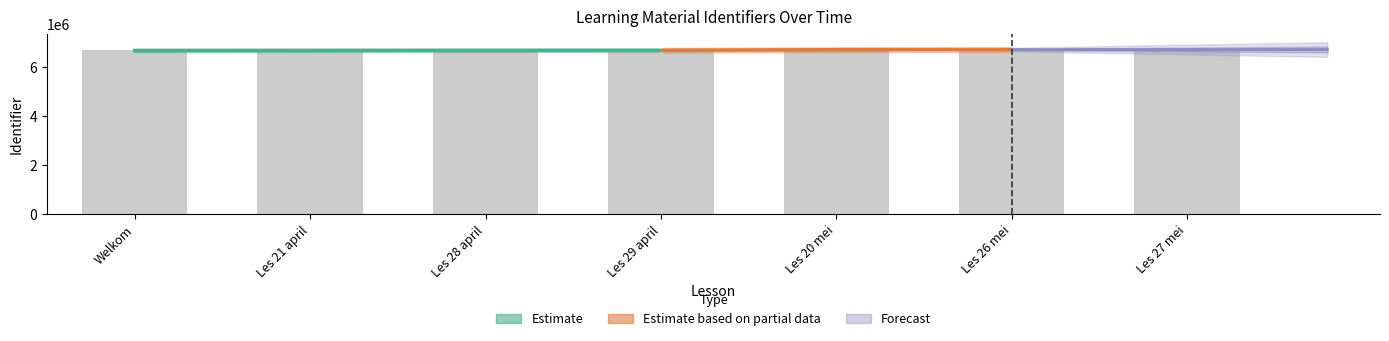

What is the label of the 3rd bar from the right?

Les 20 mei